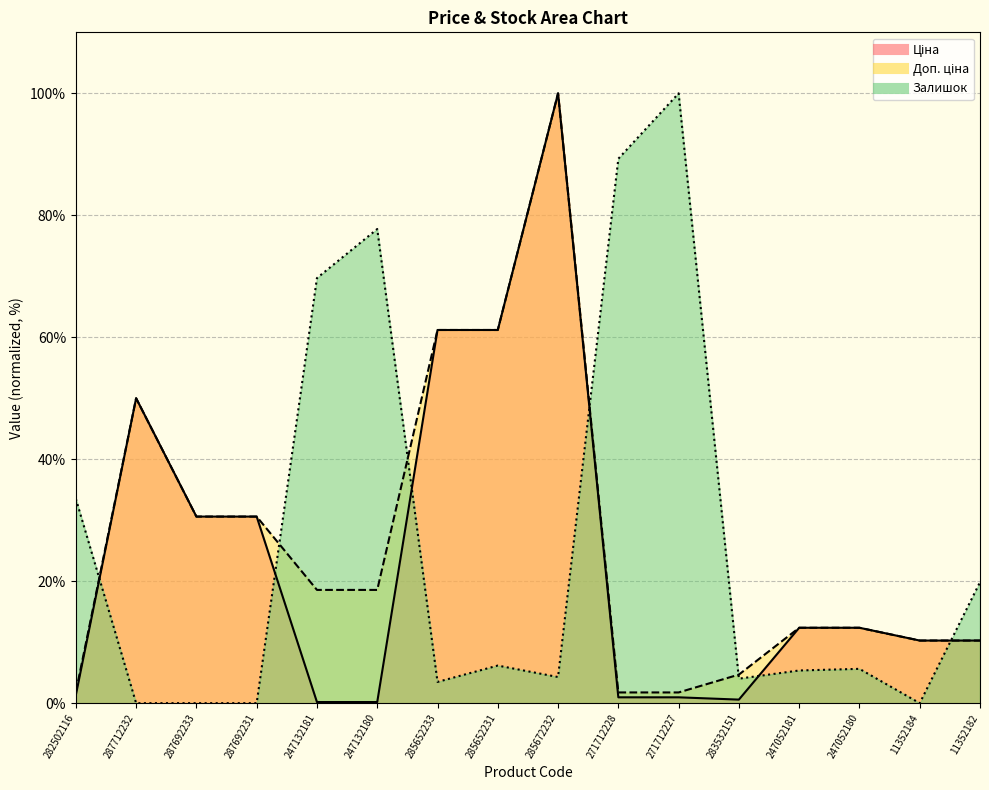

What is the difference between the maximum and minimum values in the Залишок series?

100.0